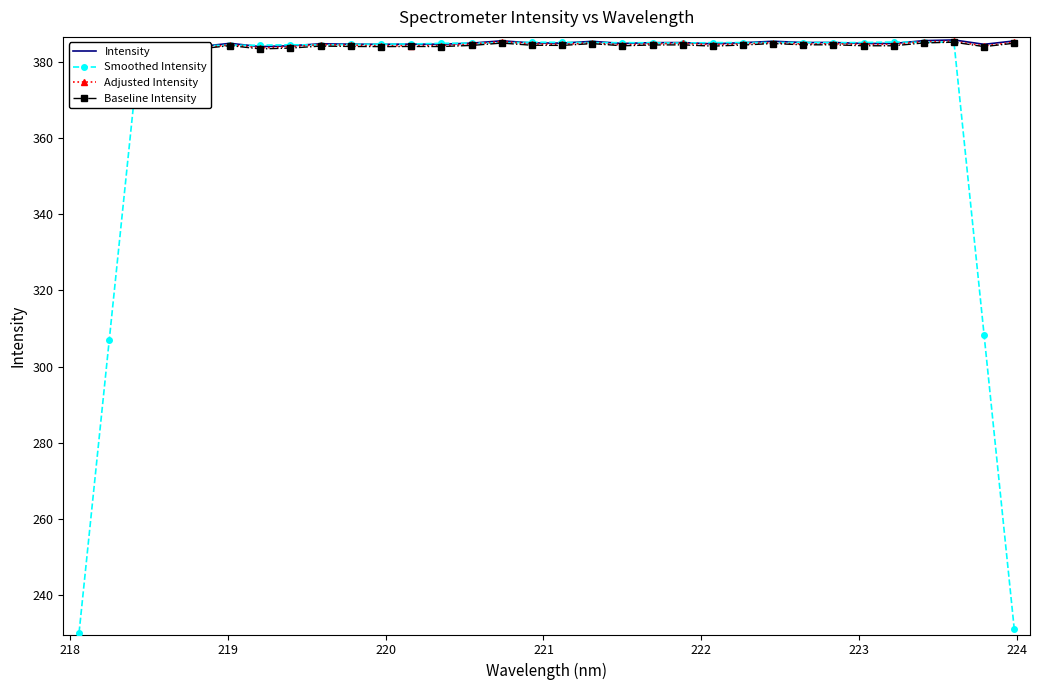

What is the lowest value of the Smoothed Intensity series?

230.1